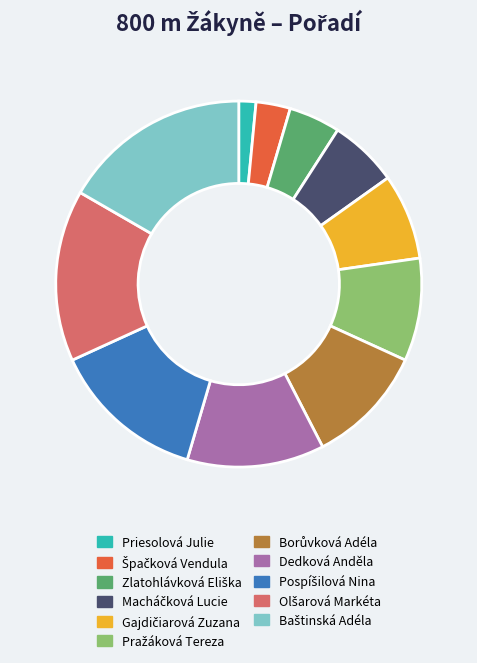

Is there any slice that represents more than half of the pie?

No